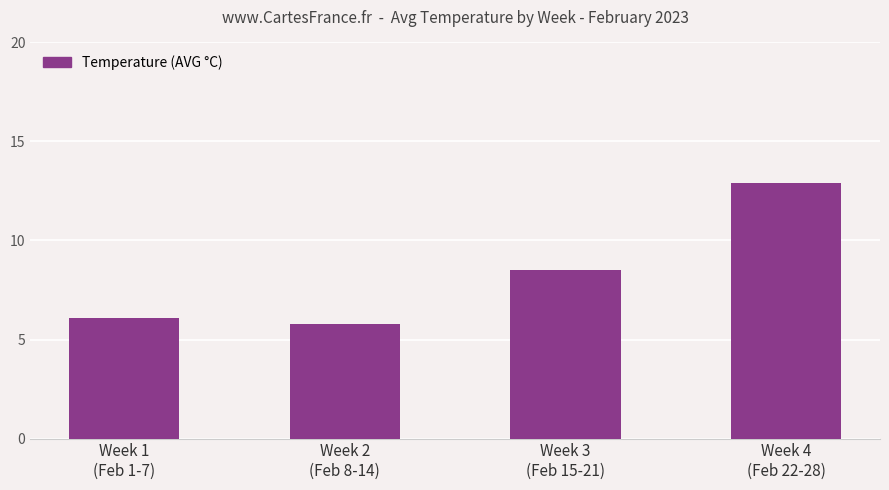

Which label corresponds to the smallest value in the chart?

Week 2
(Feb 8-14)